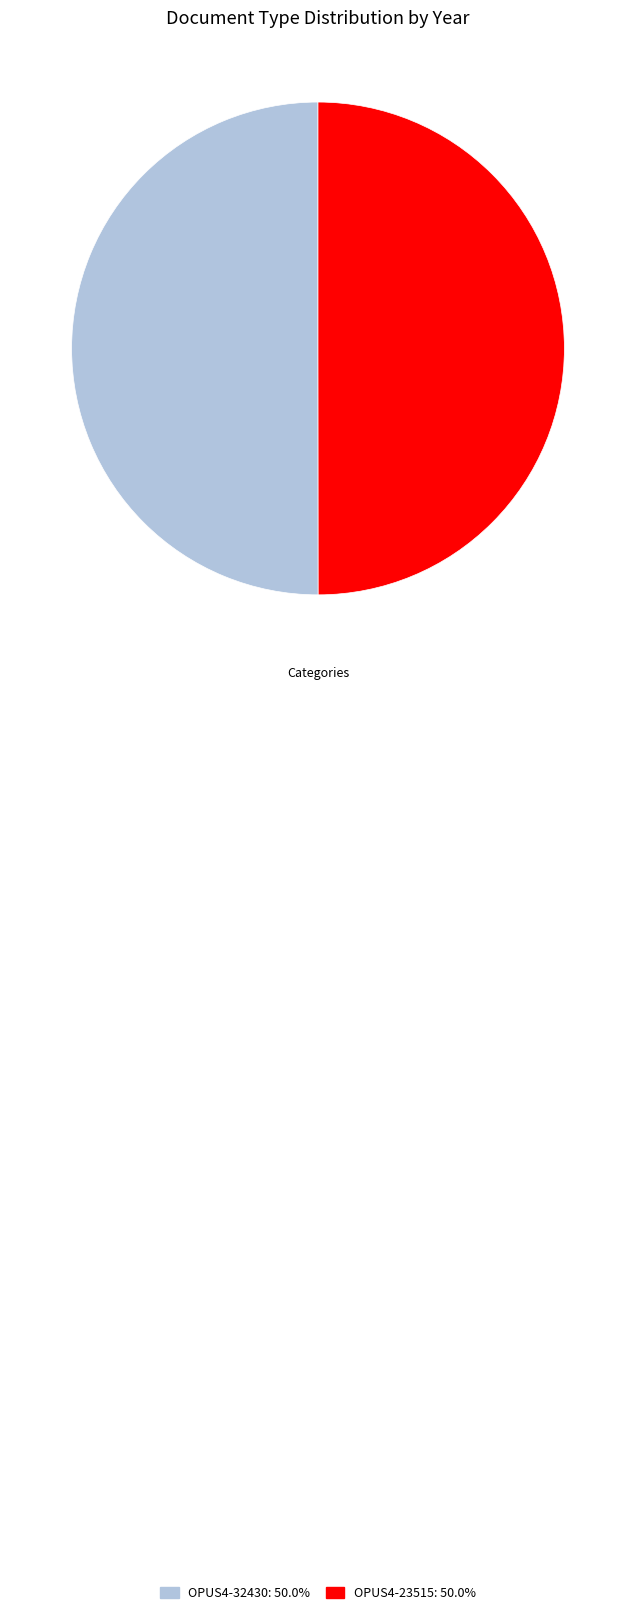

What is the ratio of the value at OPUS4-32430 to the value at OPUS4-23515?

1.0